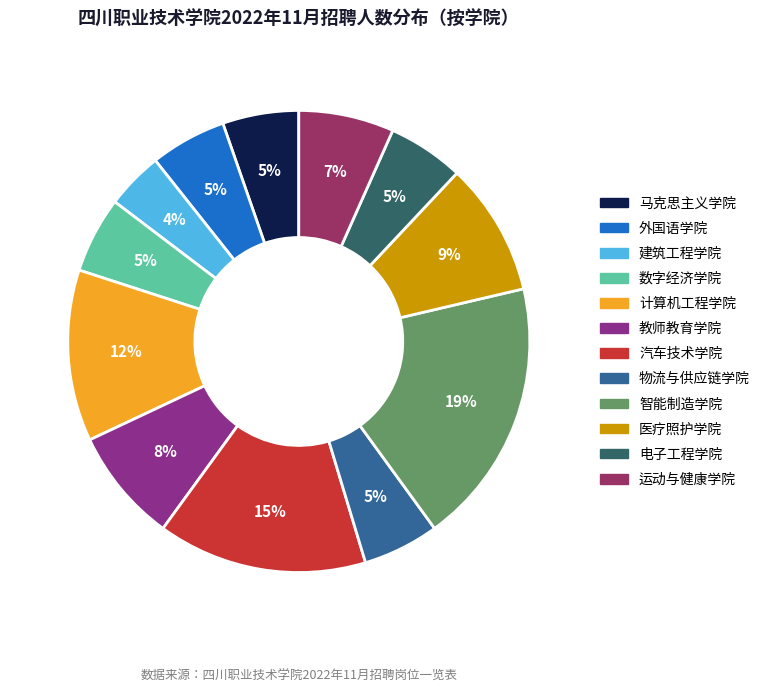

To the nearest percent, what portion does 计算机工程学院 represent?

12%